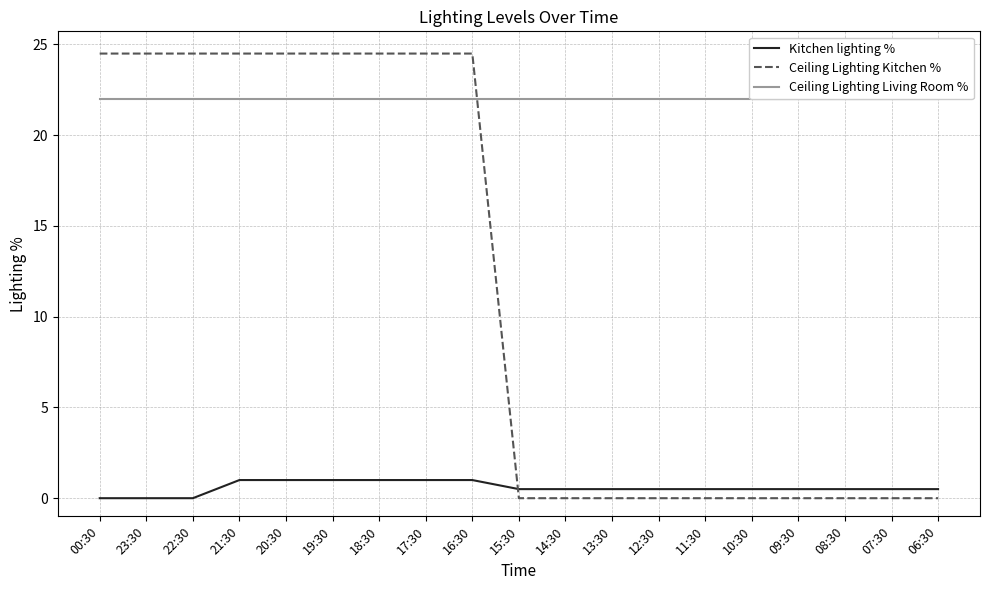

Between which two adjacent categories do Ceiling Lighting Living Room % and Ceiling Lighting Kitchen % first intersect?

16:30 and 15:30